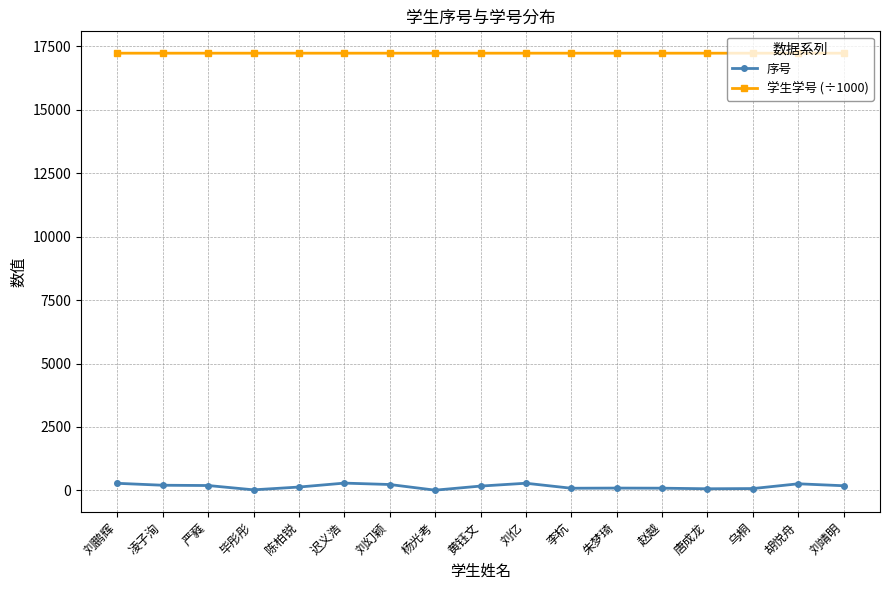

List the series in order of their overall mean, lowest first.

序号, 学生学号 (÷1000)